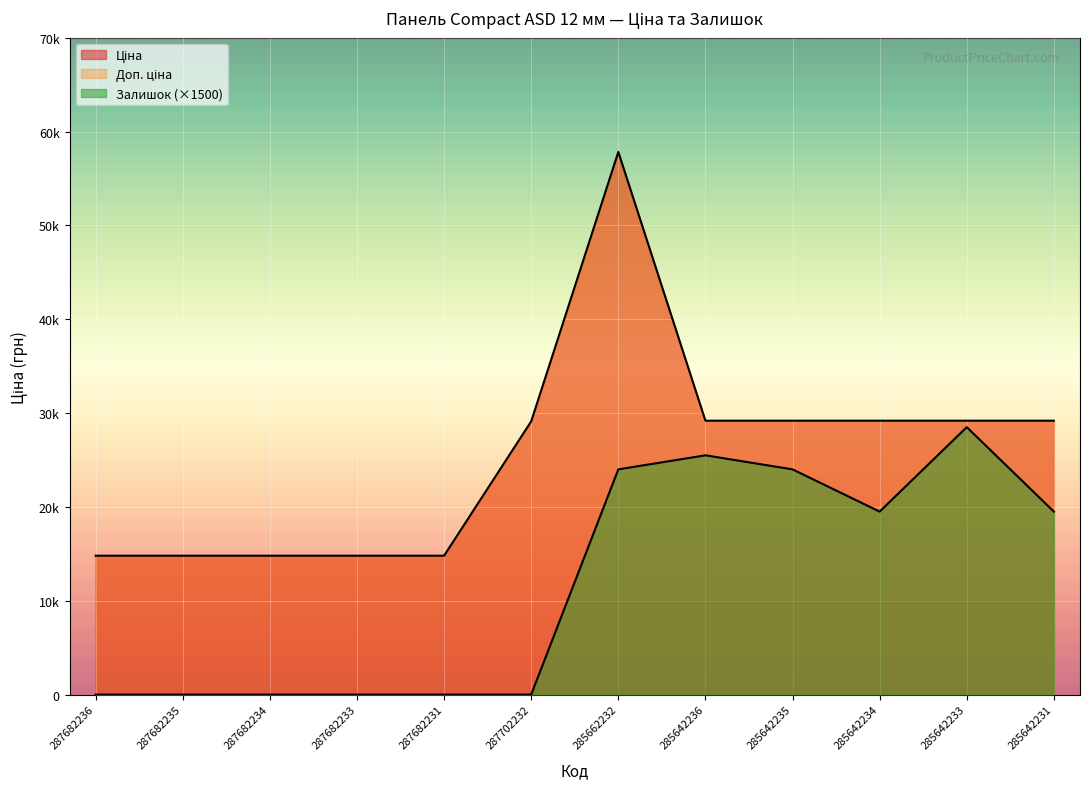

Count the number of categories in the chart.

12